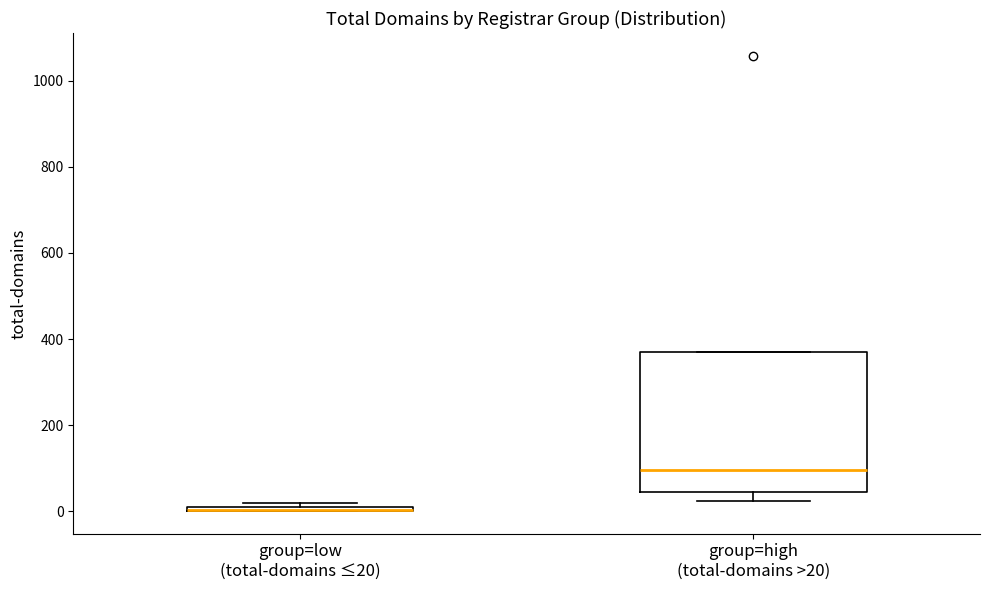

Comparing the boxes themselves (not the whiskers), which one is the tallest?

group=high (total-domains >20)